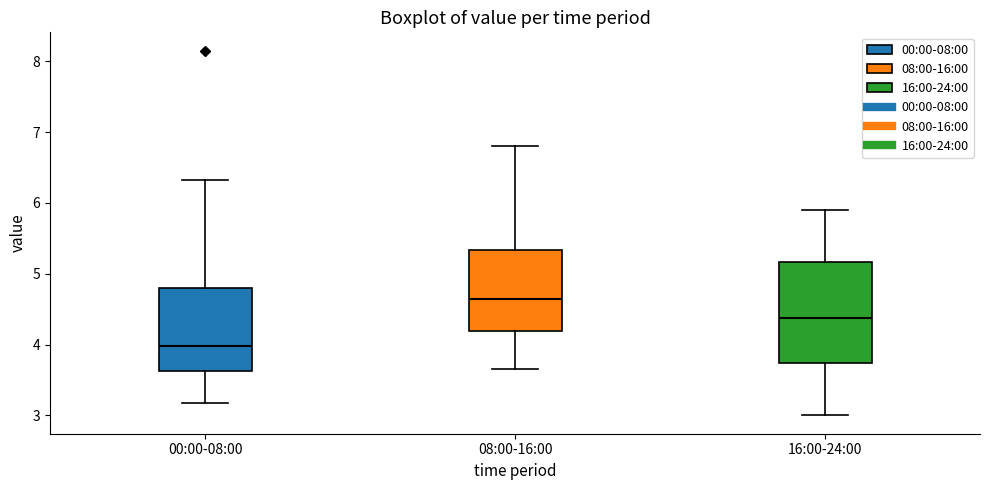

Reading left to right, read every box against the y-axis: the position of its median line, the range the box covers, and the ends of its whiskers. The values are not printed on the chart, so give them approximately, as read against the axis.

00:00-08:00: median 4.0, box 3.6 to 4.8, whiskers 3.2 to 6.3
08:00-16:00: median 4.7, box 4.2 to 5.3, whiskers 3.7 to 6.8
16:00-24:00: median 4.4, box 3.7 to 5.2, whiskers 3.0 to 5.9